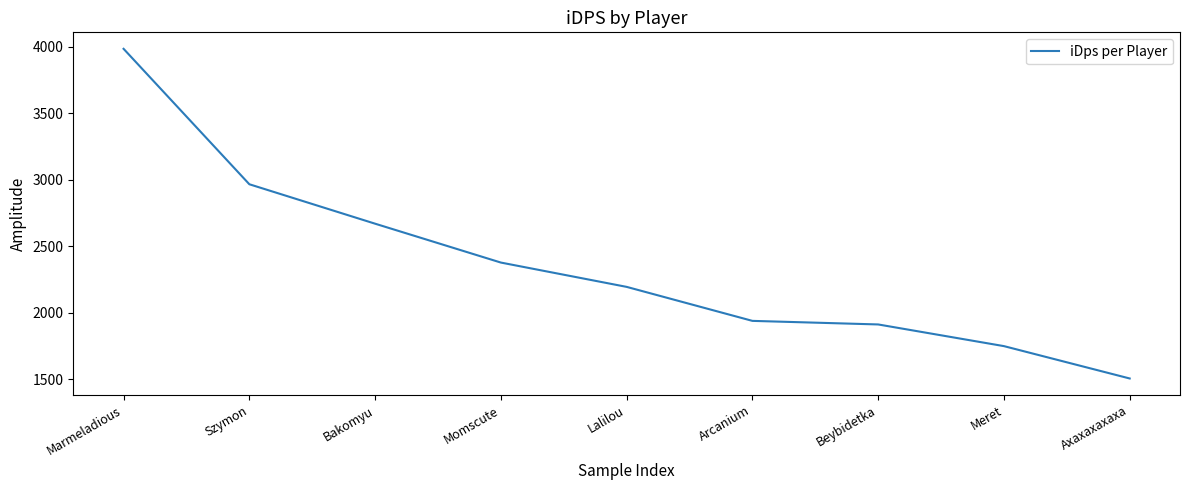

At which label is the value closest to 2743?

Bakomyu